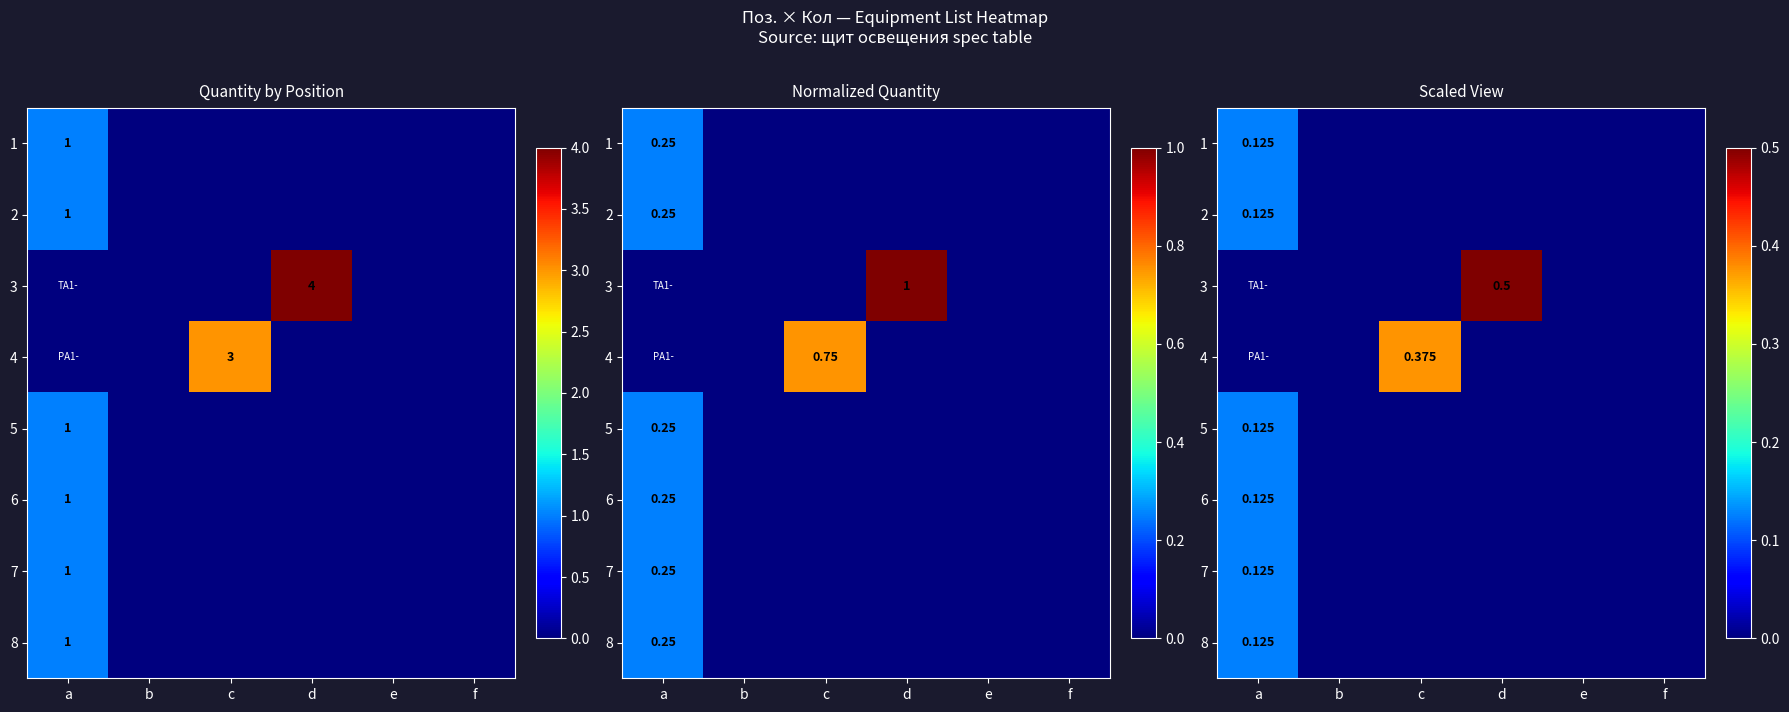

What is the difference between the maximum and second lowest values in the 6 series?

0.1